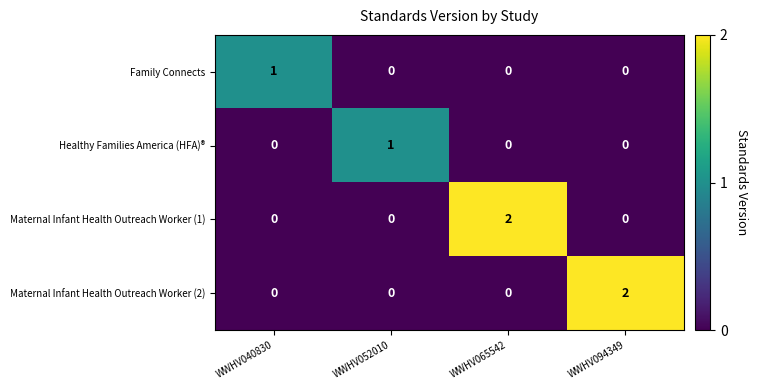

The Maternal Infant Health Outreach Worker (2) series shows 0 at WWHV052010. True or false?

True